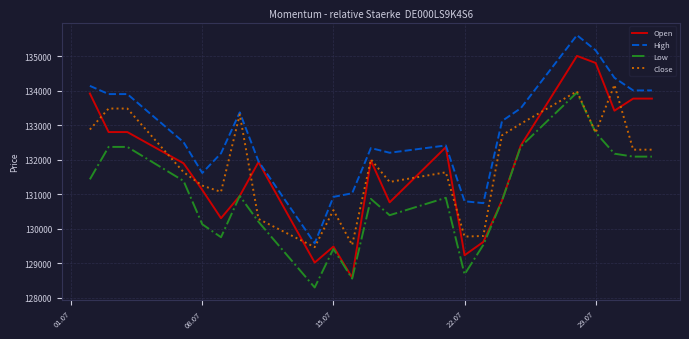

Count the number of categories in the chart.

23